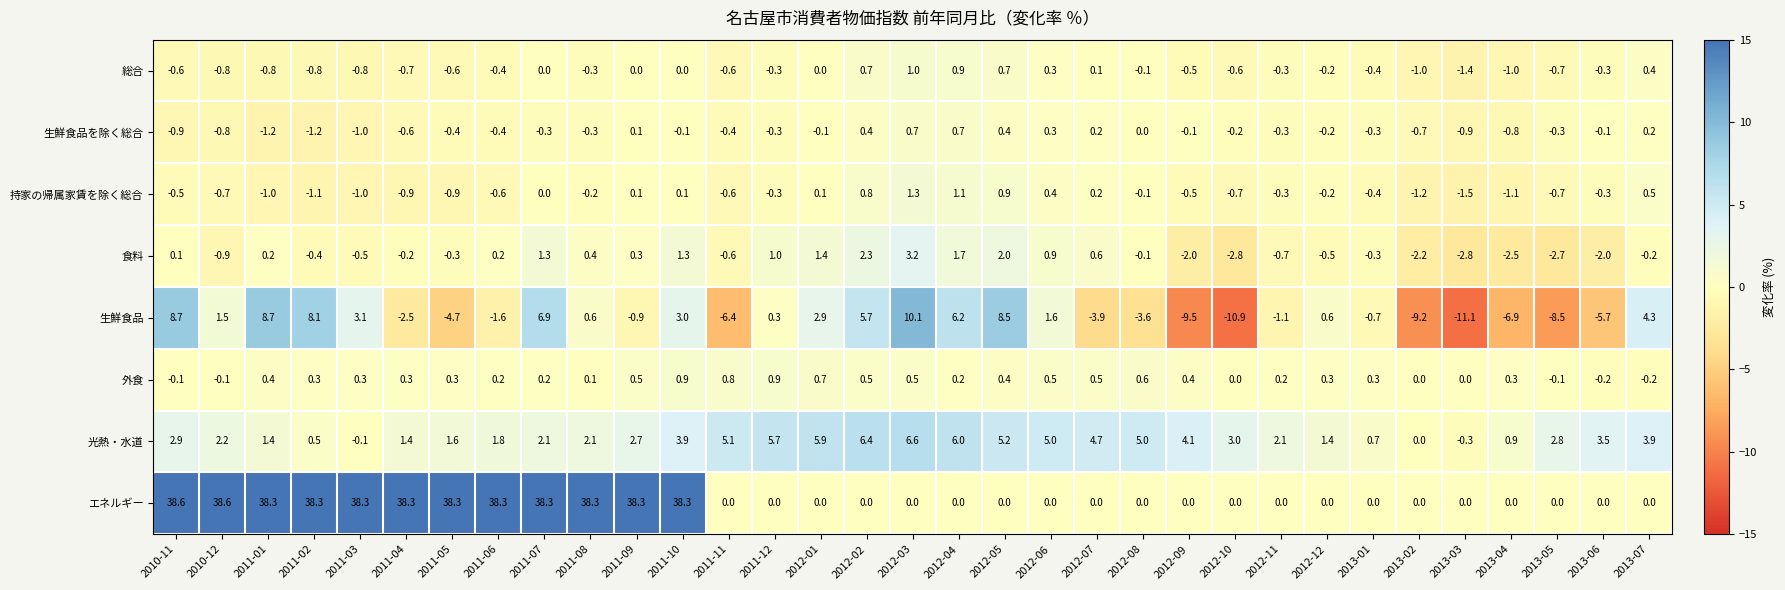

Which series has the largest total across all categories?

エネルギー